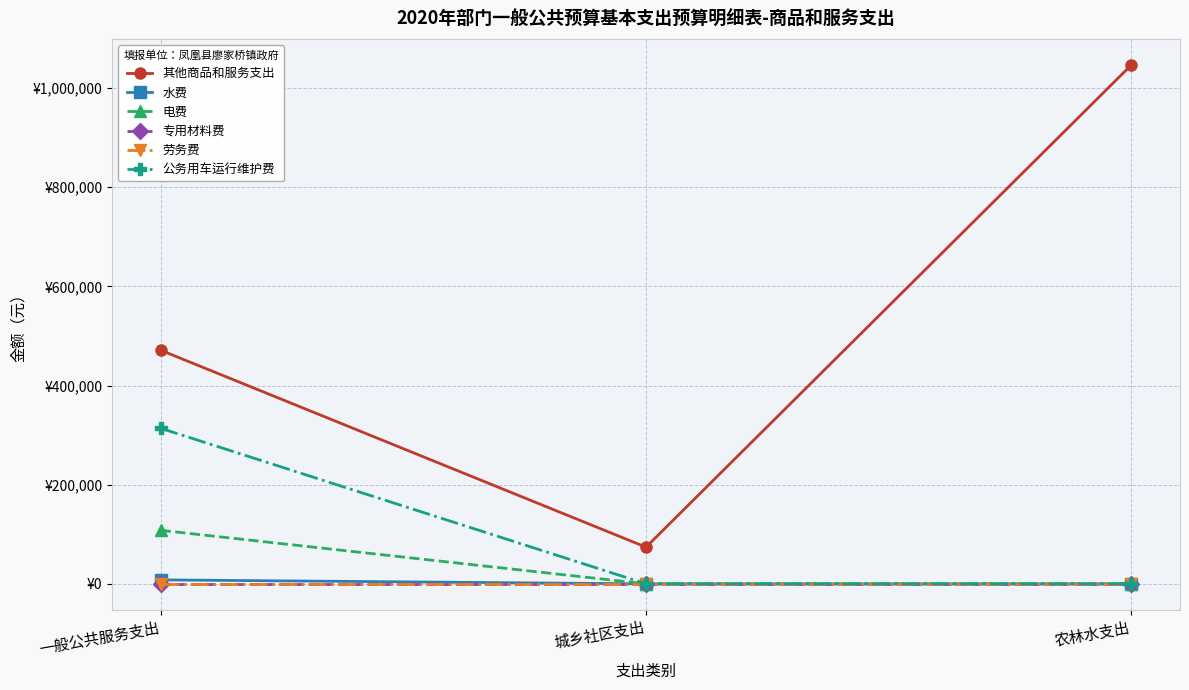

What is the label of the 2nd point from the left?

城乡社区支出